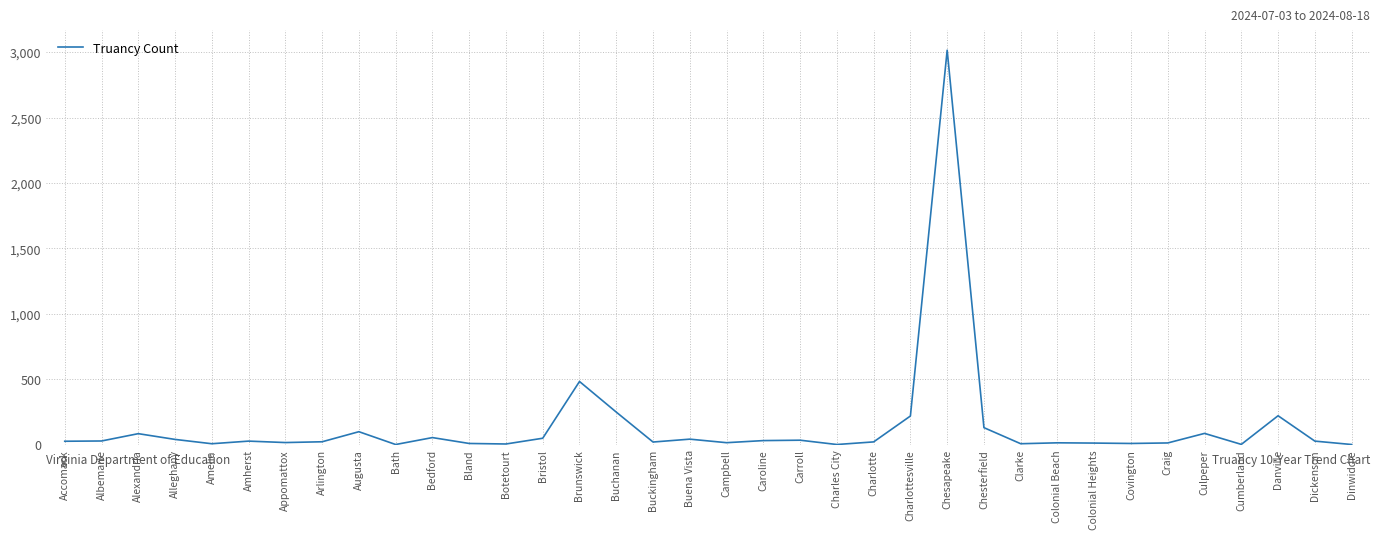

Approximately how many times larger is the value at Carroll compared to Amherst?

1.3